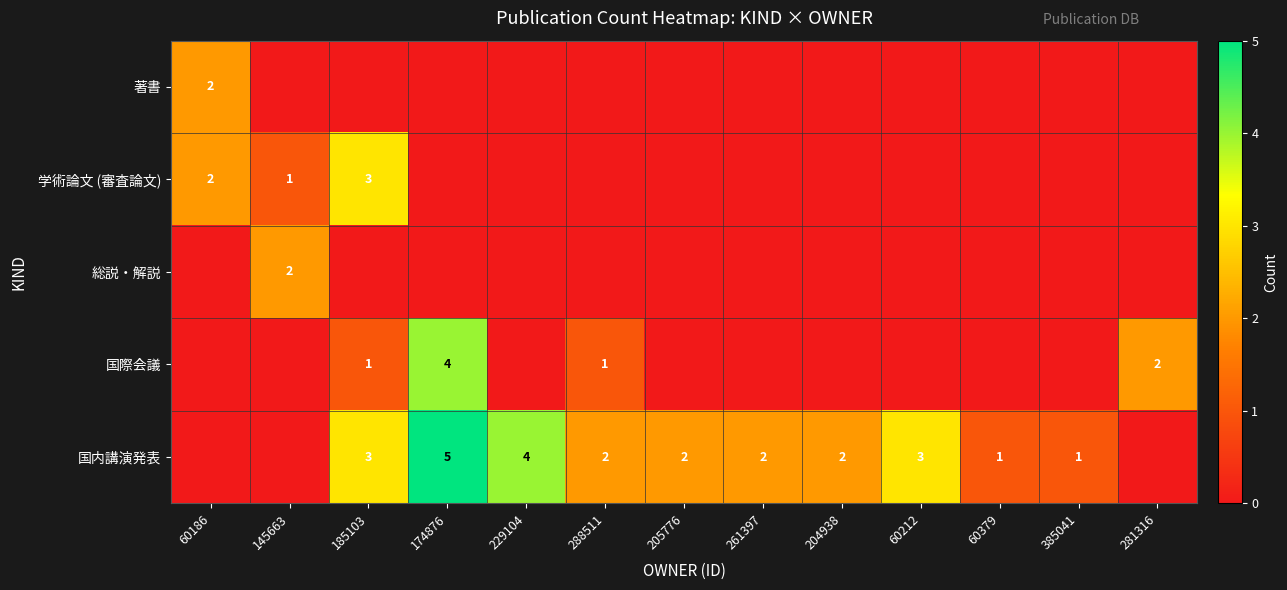

Is it true that 国際会議 equals 0 at 185103?

False